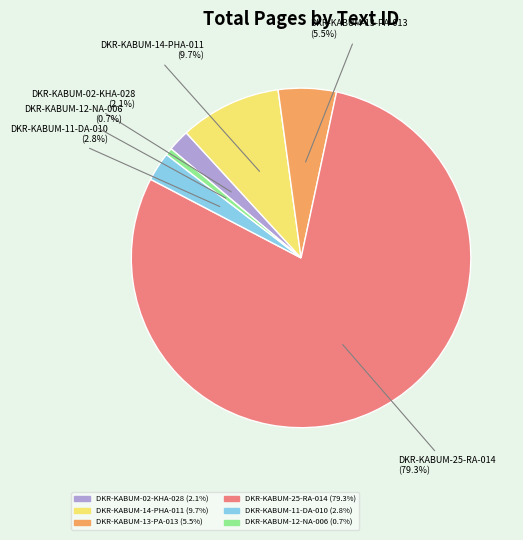

The DKR-KABUM-25-RA-014 slice represents 79% of the pie. True or false?

True